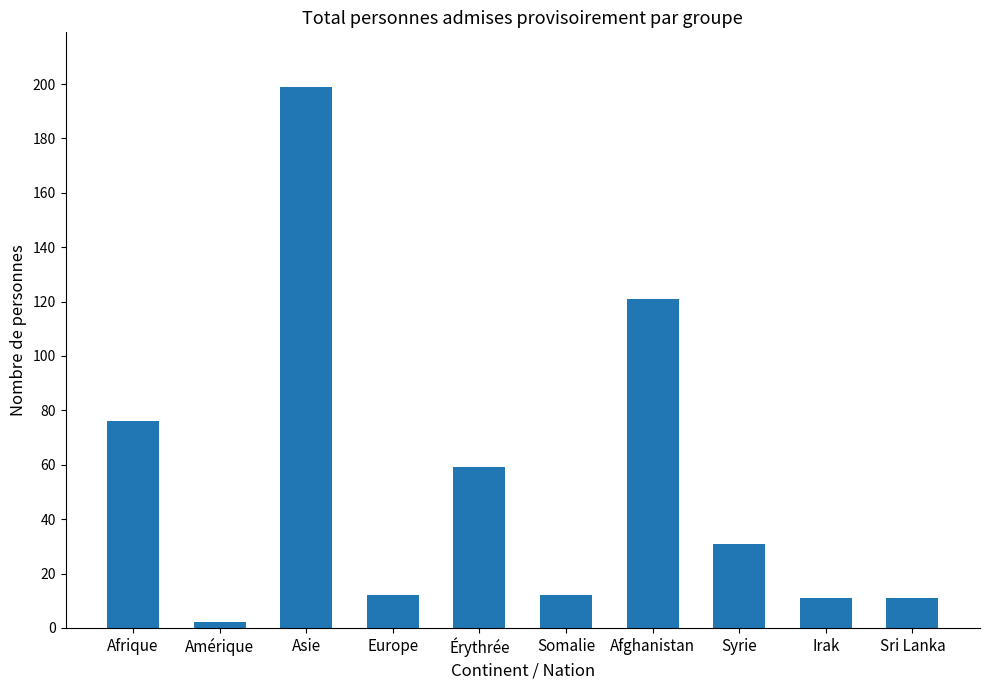

Where does the data first go above 31?

Afrique